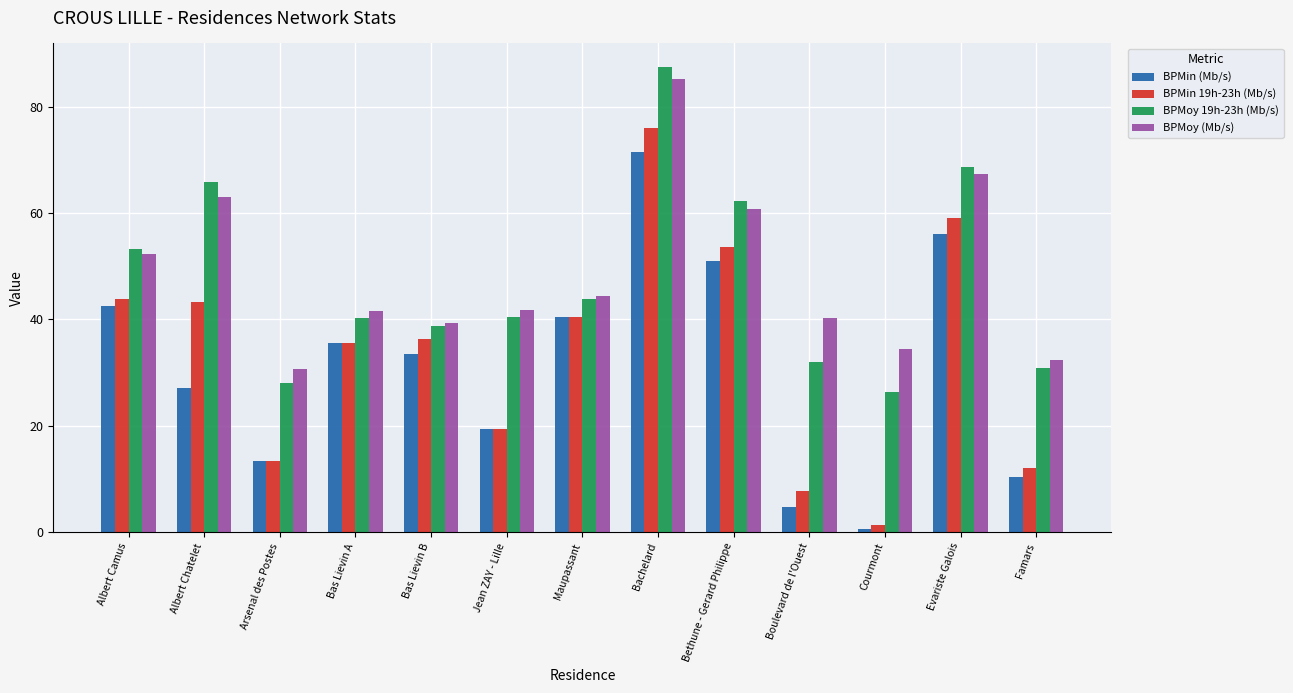

What is the label of the 4th bar from the left?

Bas Lievin A